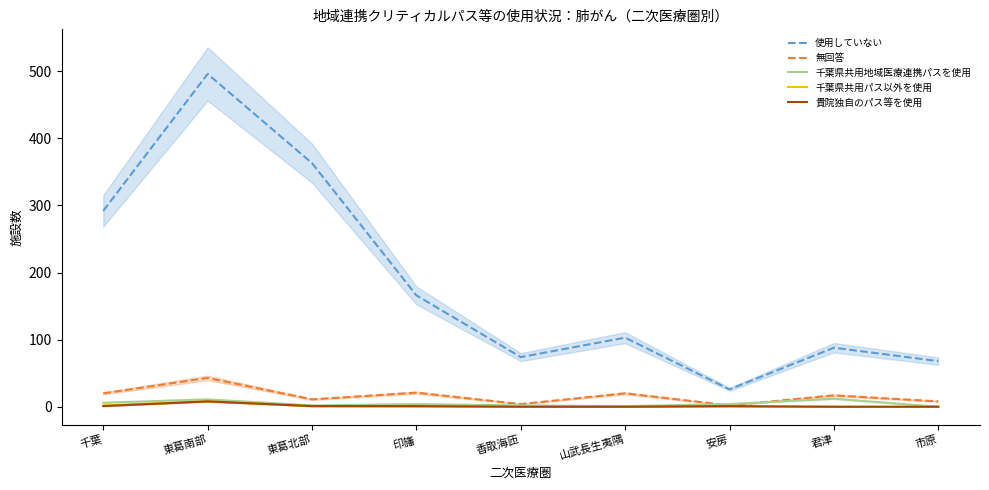

Where do 千葉県共用地域医療連携パスを使用 and 無回答 first cross each other?

山武長生夷隅 and 安房